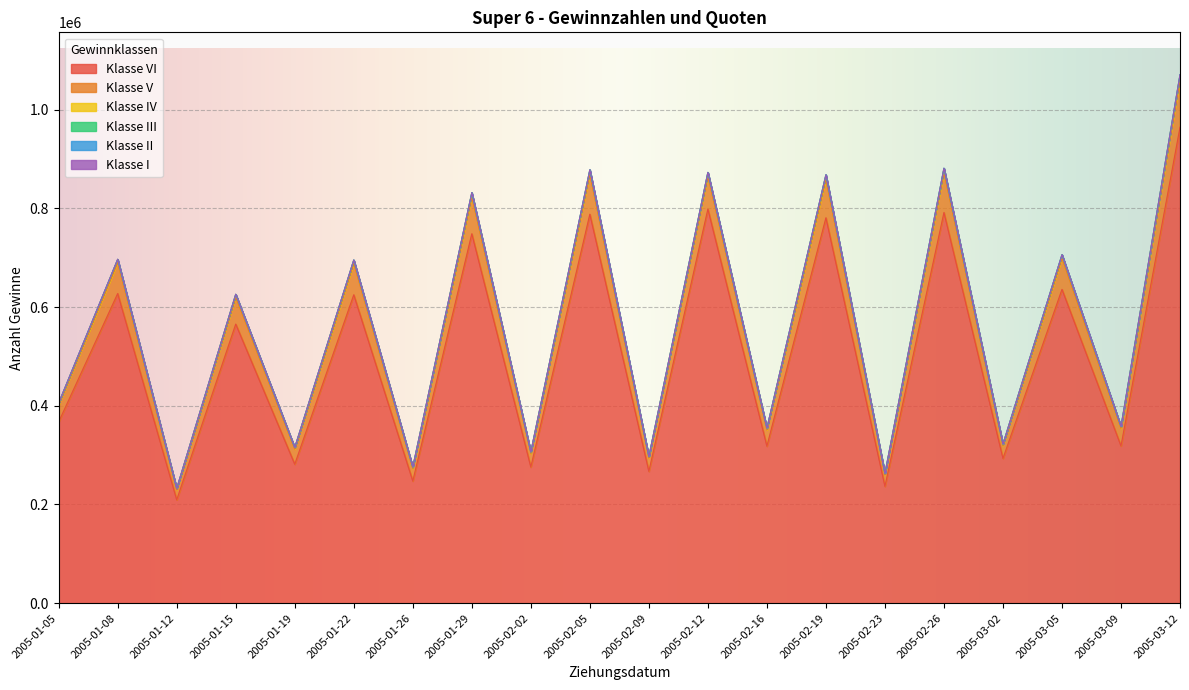

At which label is Klasse IV closest to 651807?

2005-01-15